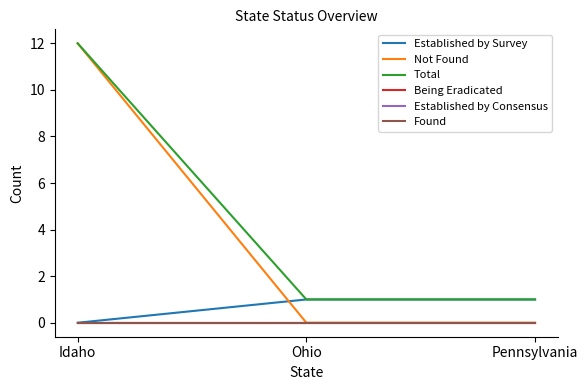

What are all the series names shown in the legend?

Established by Survey, Not Found, Total, Being Eradicated, Established by Consensus, Found